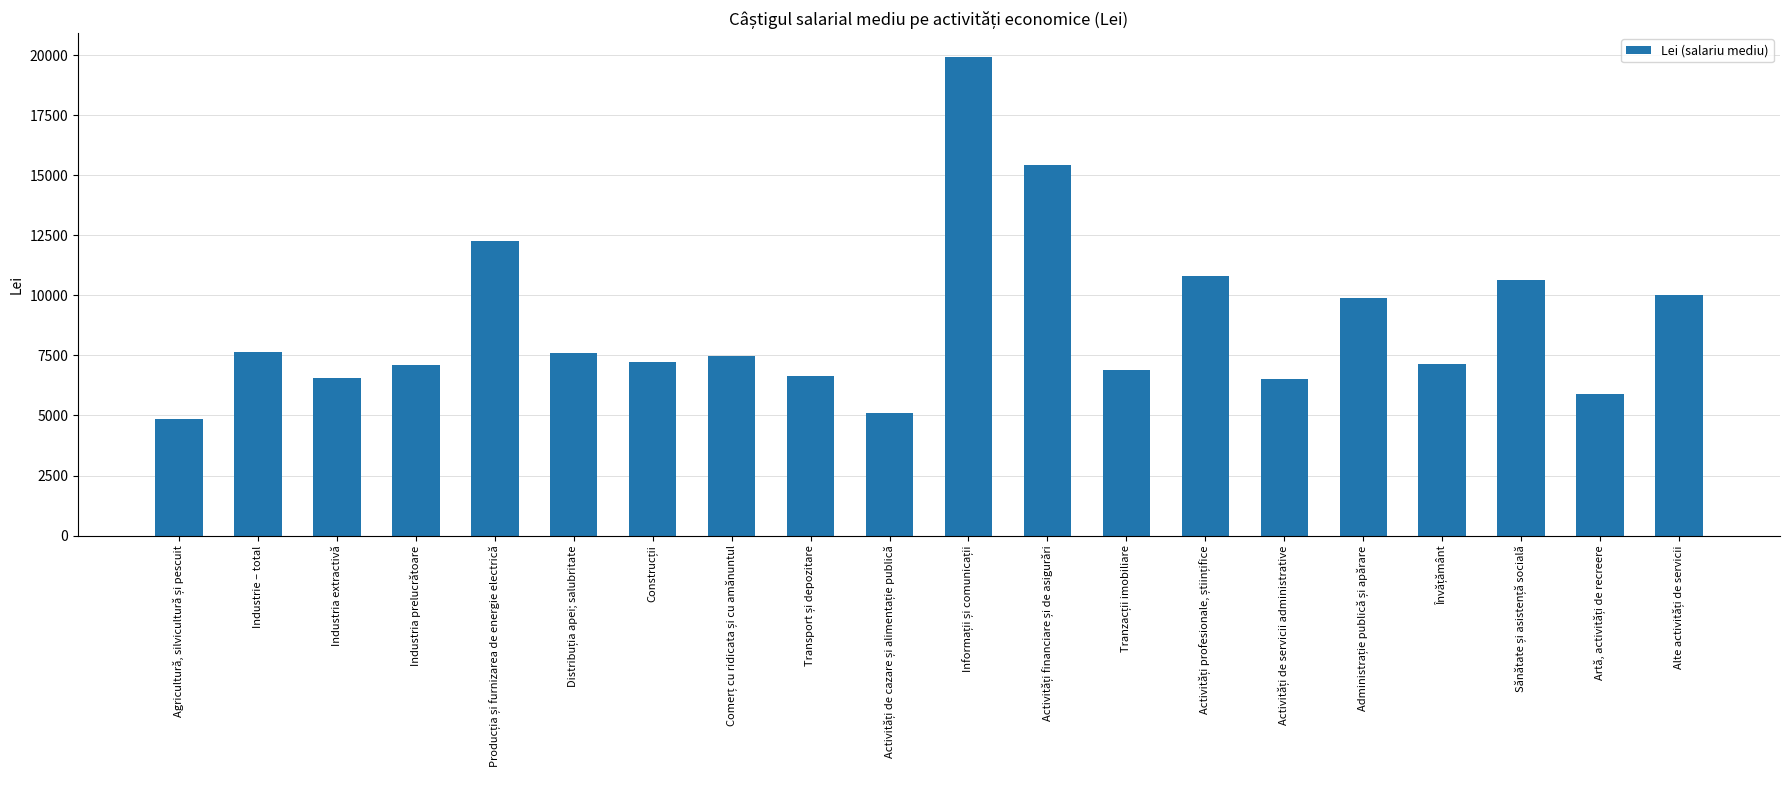

Is it true that the value at Industrie – total is 3466.5?

False